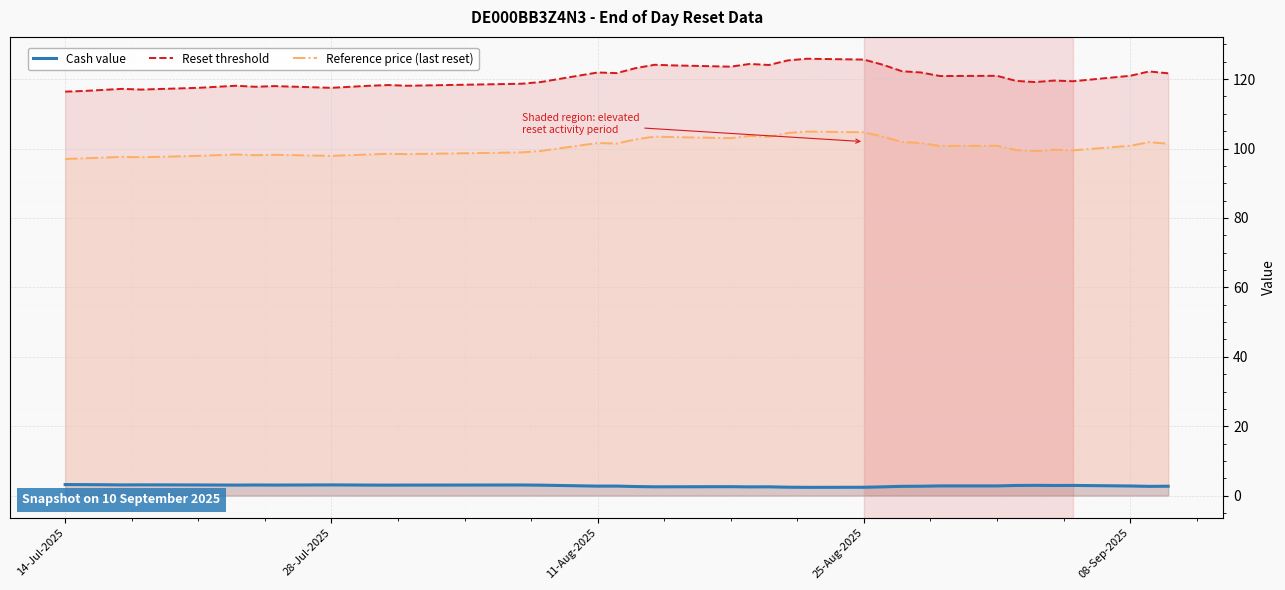

How many lines are shown in the chart?

3